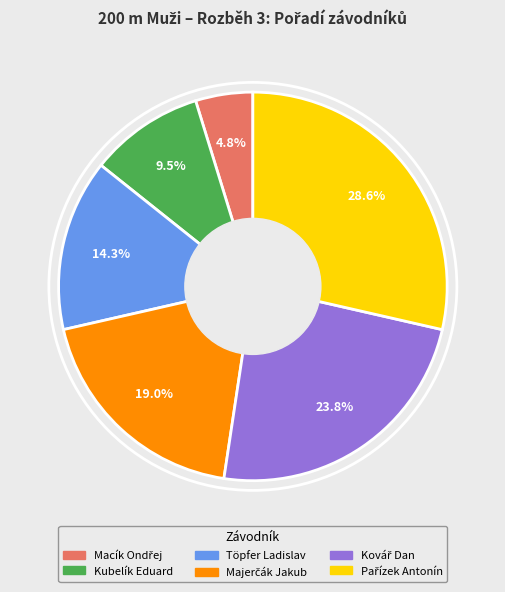

True or false: Töpfer Ladislav accounts for 2% of the total.

False